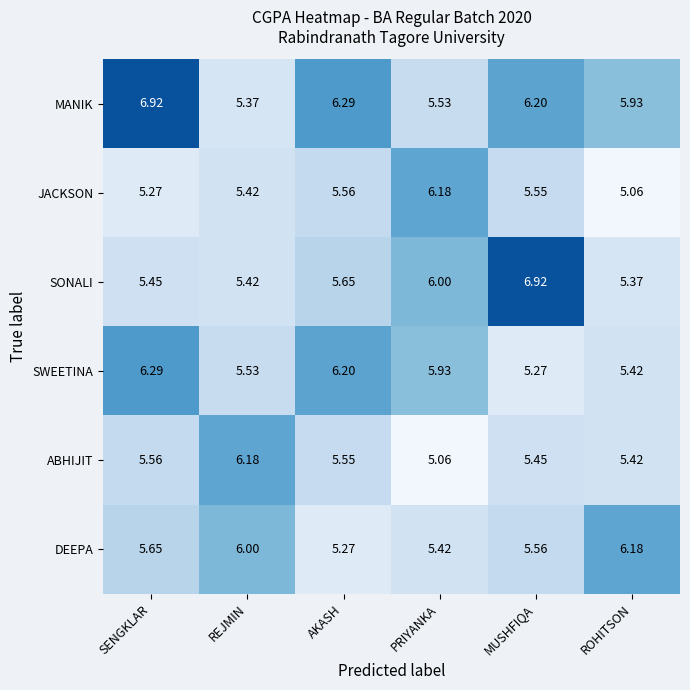

What is the spread (max minus min) of values at AKASH?

1.0